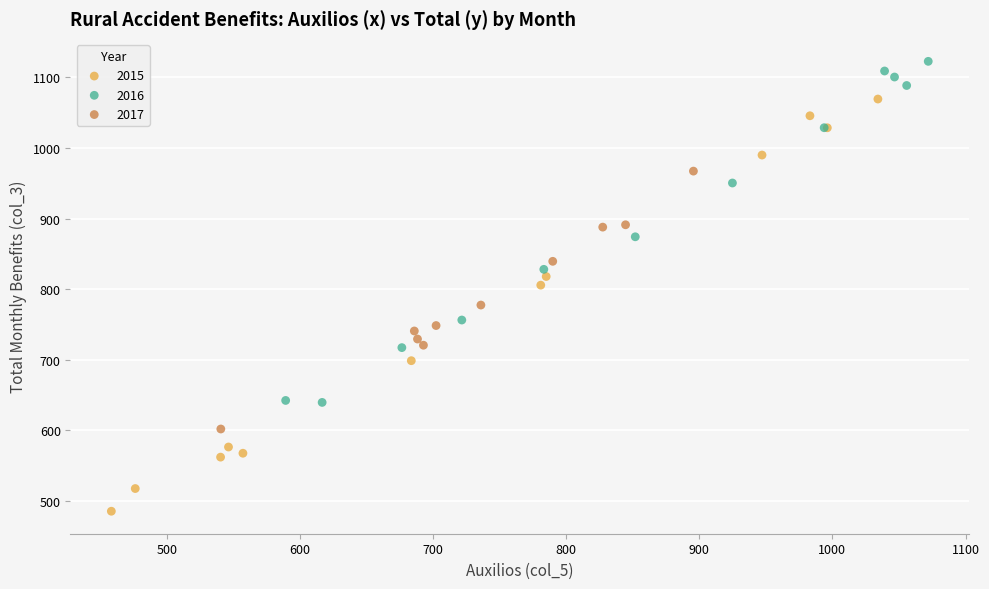

Which series has the largest Y range (max minus min)?

2015